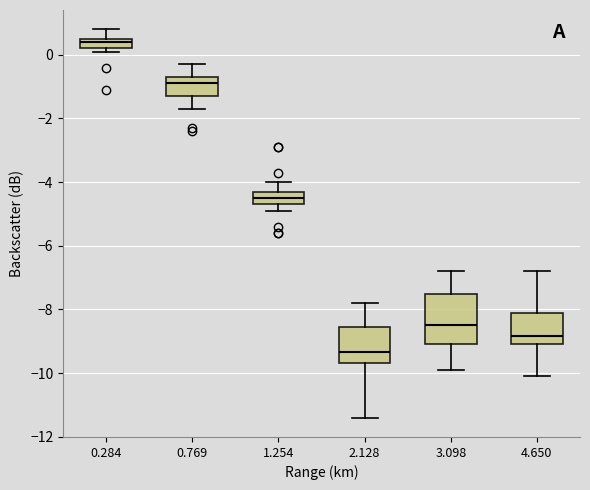

Where is the lower edge of the box at x = 0.769 on the y-axis? The values are not printed on the chart, so give them approximately, as read against the axis.

-1.2